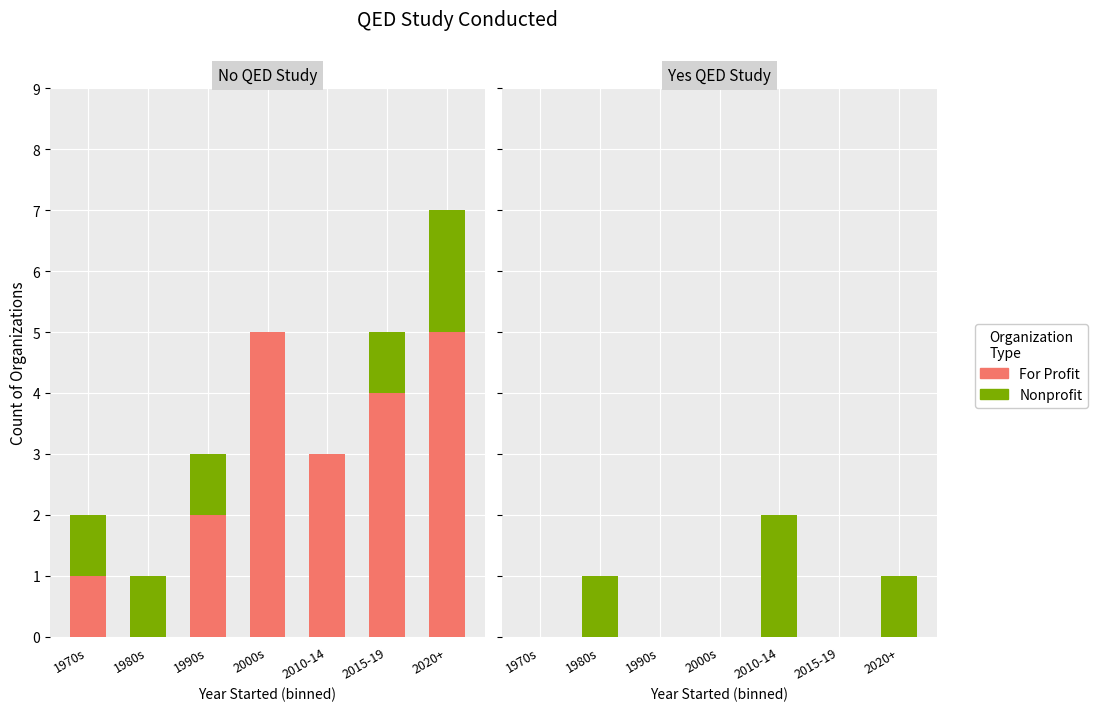

What is the difference between the Nonprofit values at 2010-14 and 2020+?

1